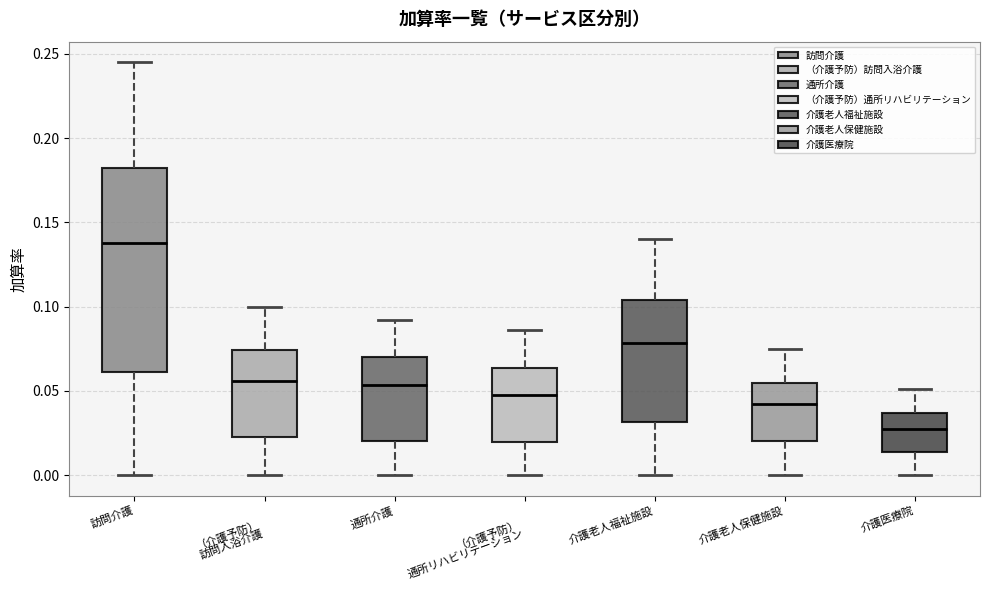

Comparing the boxes themselves (not the whiskers), which one is the tallest?

訪問介護